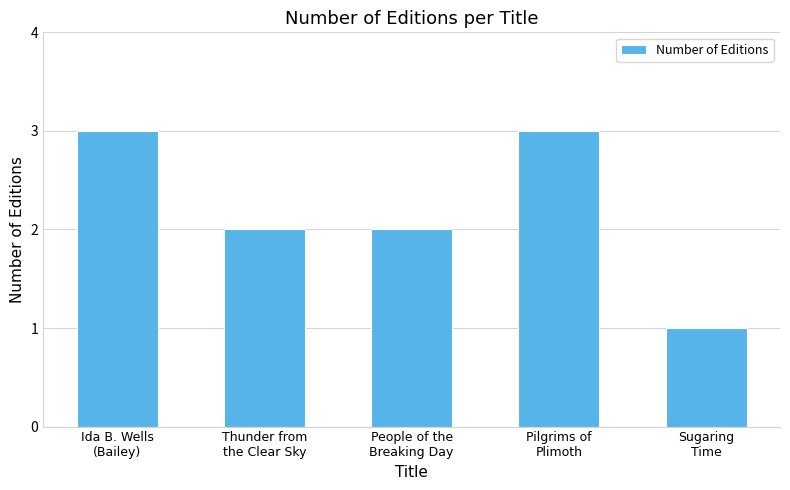

What is the maximum value shown in the chart?

3